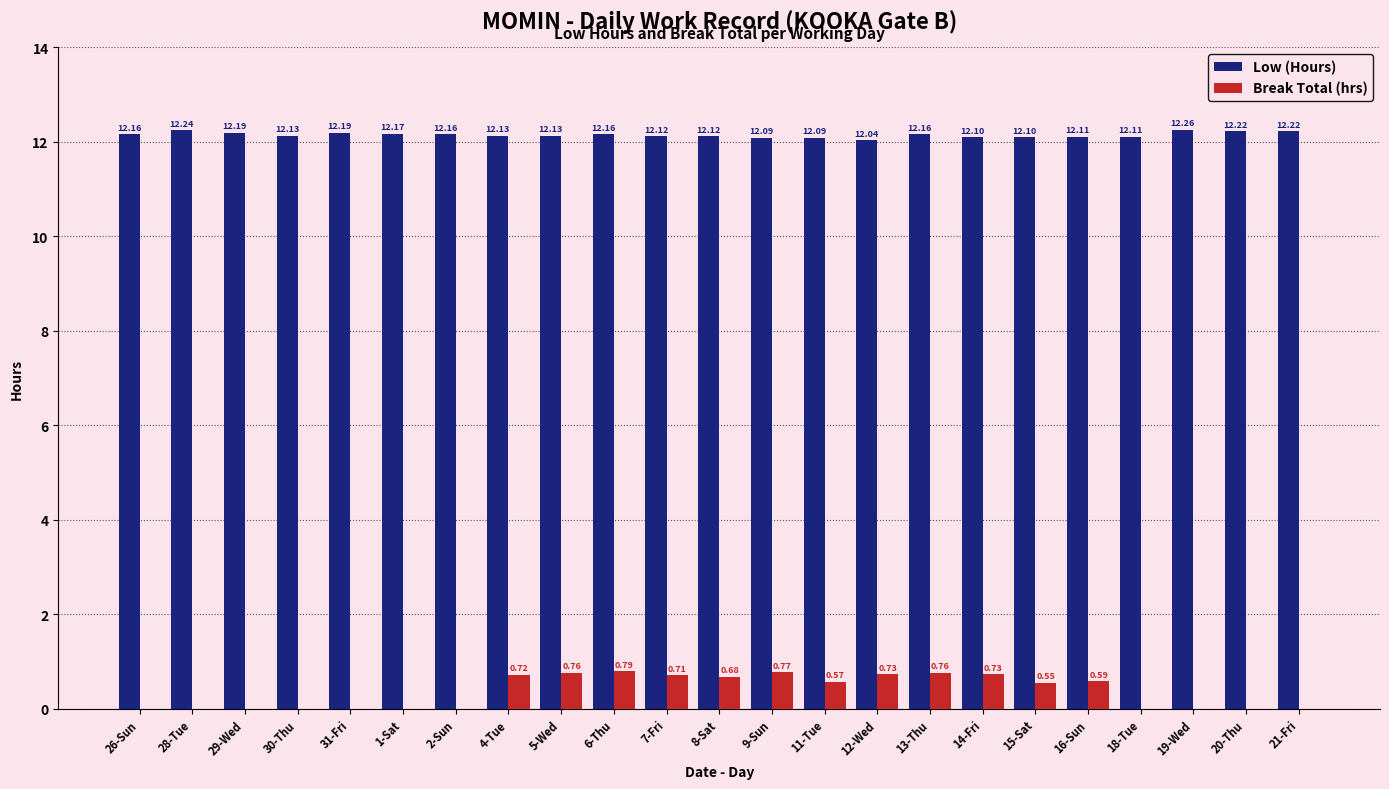

How many groups of bars are there?

23